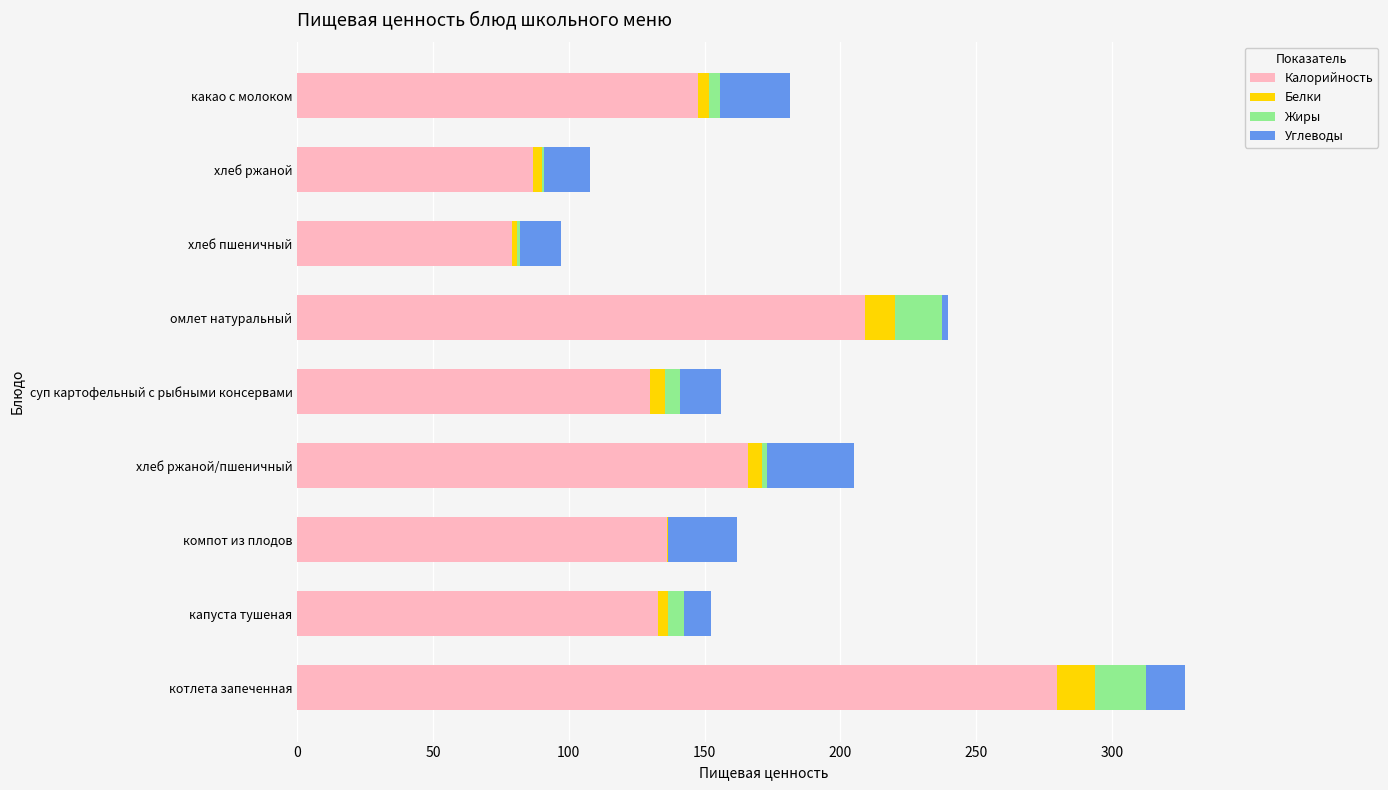

At which label does Калорийность reach its peak?

котлета запеченная